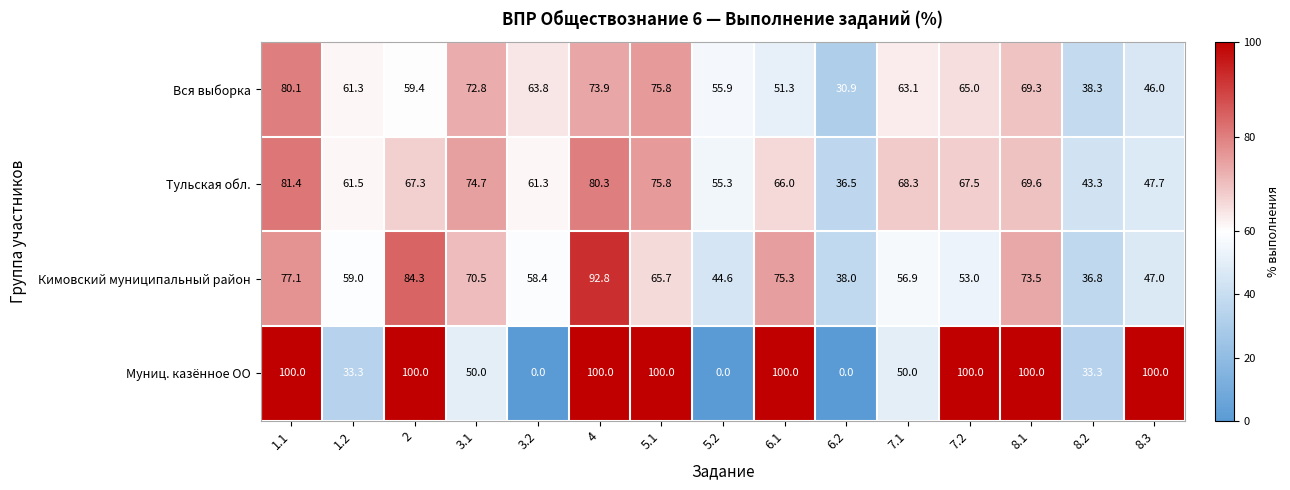

Rank the series at 5.2 from highest to lowest value.

Вся выборка, Тульская обл., Кимовский муниципальный район, Муниц. казённое ОО